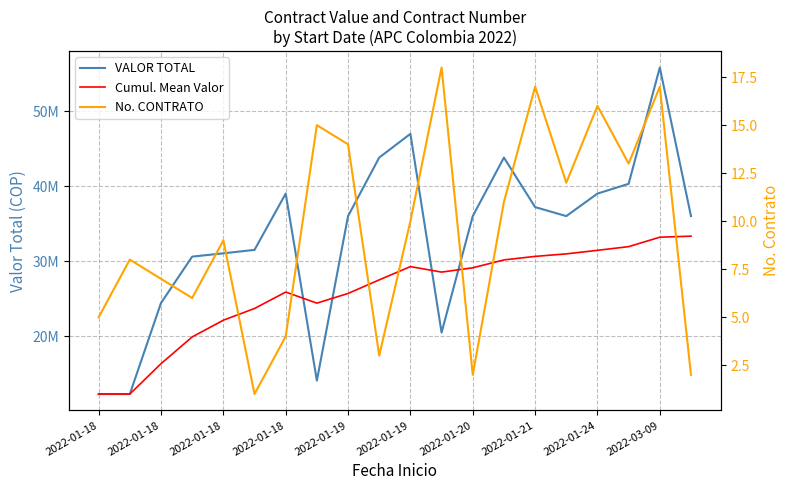

Which series has the largest total across all categories?

VALOR TOTAL